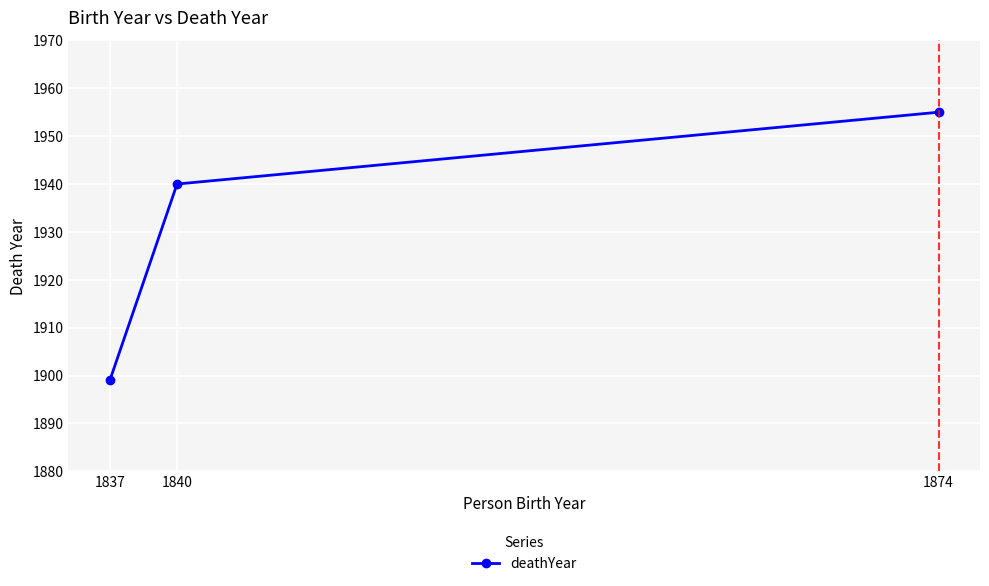

Is it true that the value at 1840 is 1940?

True